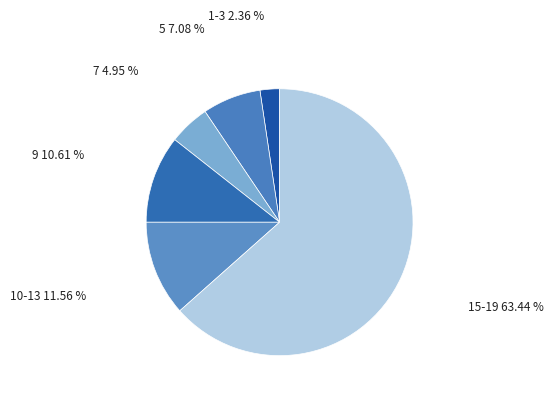

Which slice is the largest?

15-19